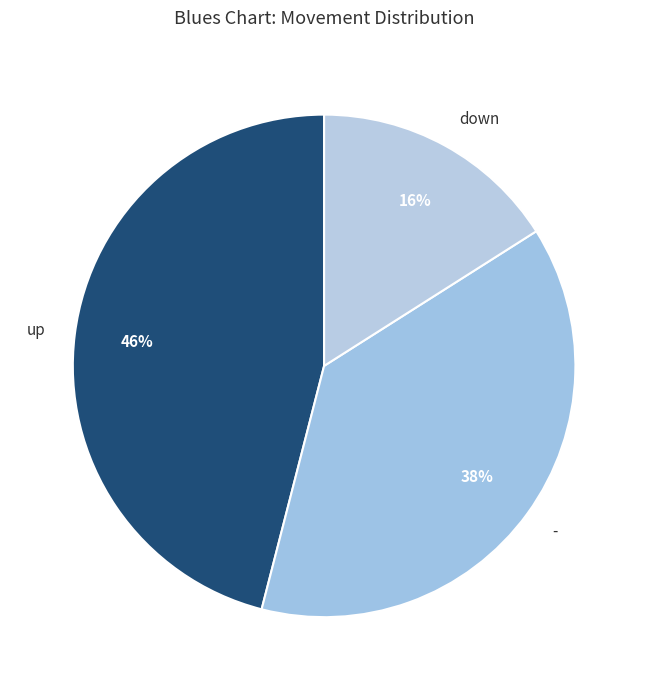

Combined, do - and down account for over 50%?

Yes